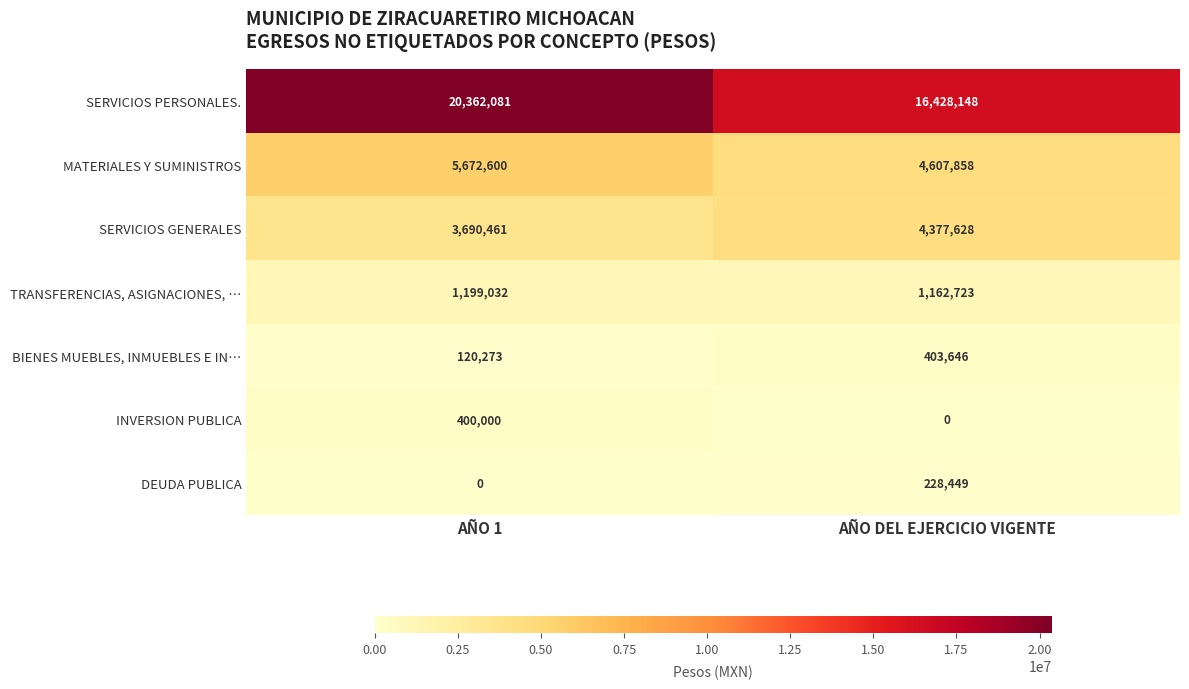

At which category is the sum across all series the highest?

AÑO 1